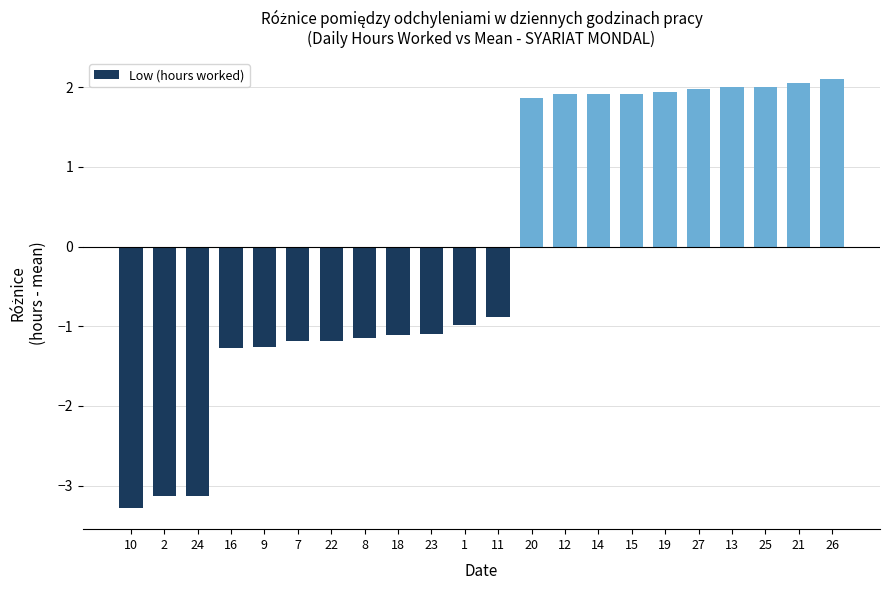

The value at 14 is 0.7. True or false?

False